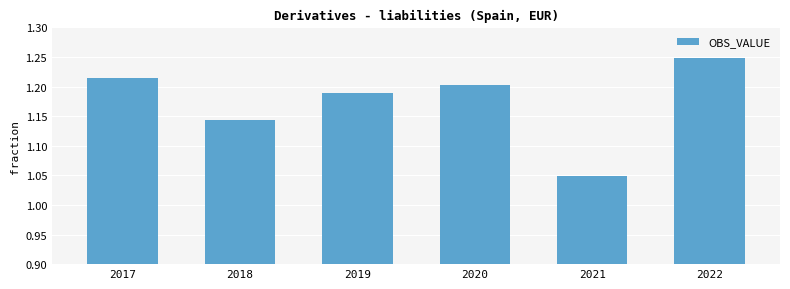

Are the bars horizontal?

No